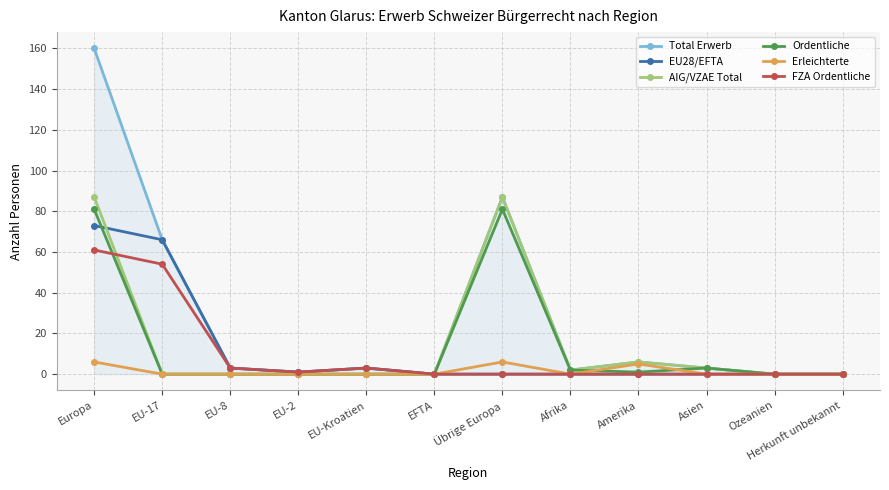

What is the label of the 12th point from the left?

Herkunft unbekannt